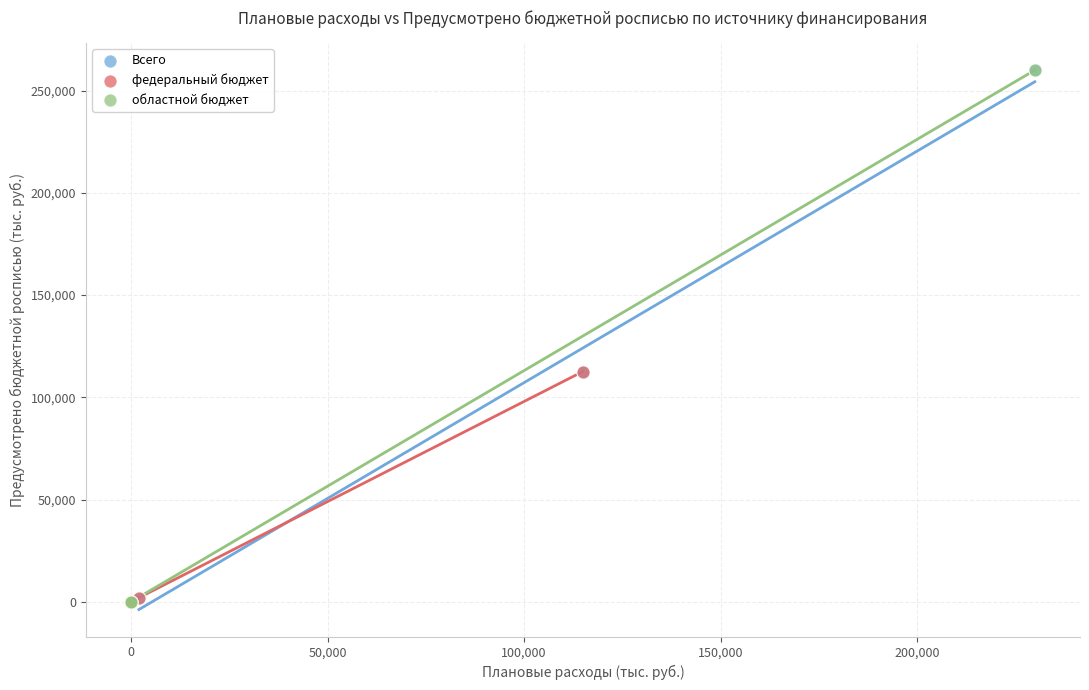

Which series has the largest Y range (max minus min)?

областной бюджет